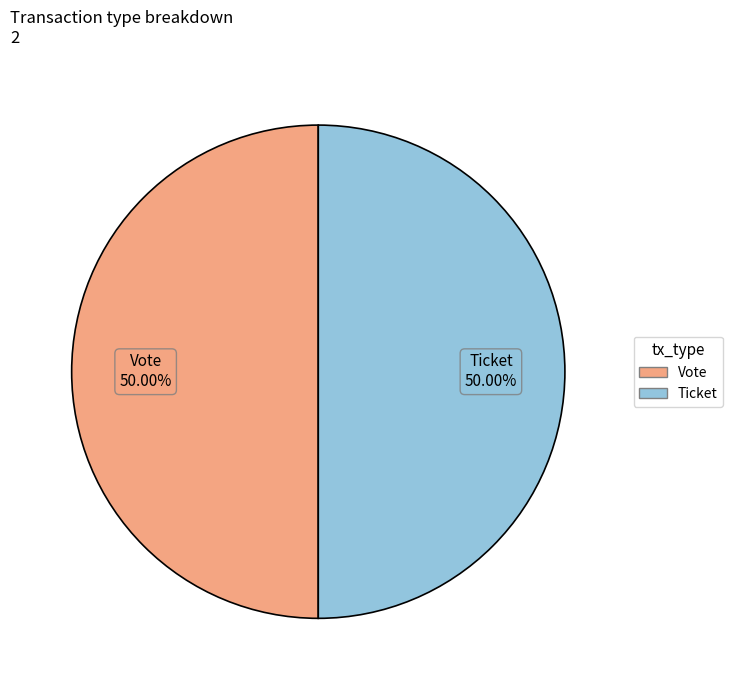

What is the ratio of the value at Ticket to the value at Vote?

1.0